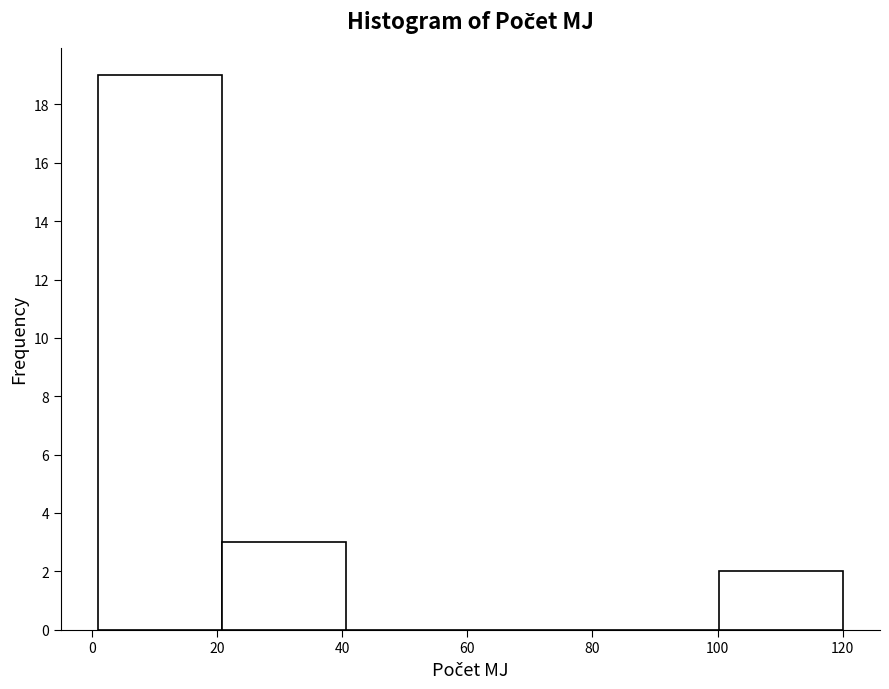

Reading left to right, transcribe this chart: for each bar, give the range it covers on the x-axis and its height. Neither the bar edges nor the heights are printed on the chart, so give them approximately, as read against the axes.

2 to 20: 19
20 to 40: 3
40 to 60: 0
60 to 80: 0
80 to 100: 0
100 to 120: 2